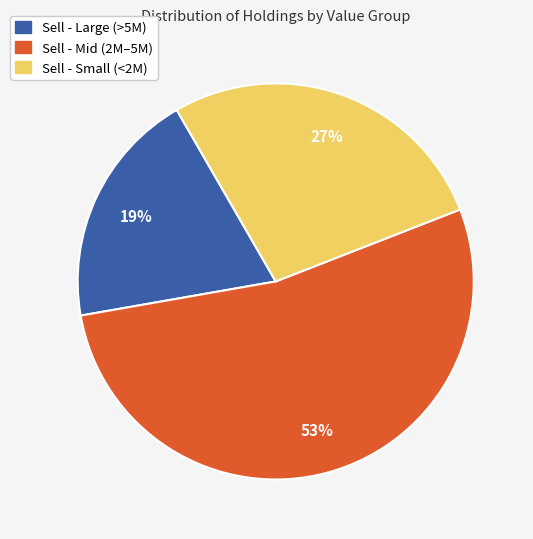

To the nearest percent, what is the difference between the largest and smallest slice percentages?

34%